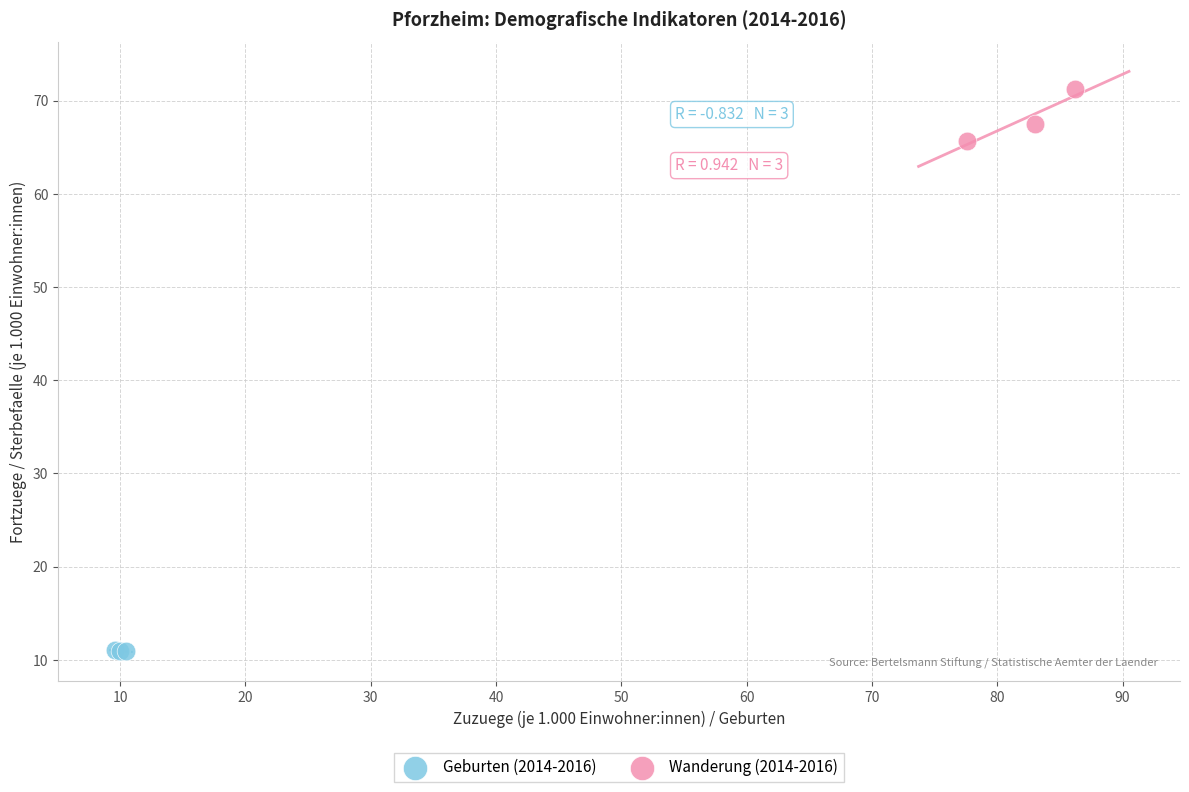

What are all the series names shown in the legend?

Geburten (2014-2016), Wanderung (2014-2016)